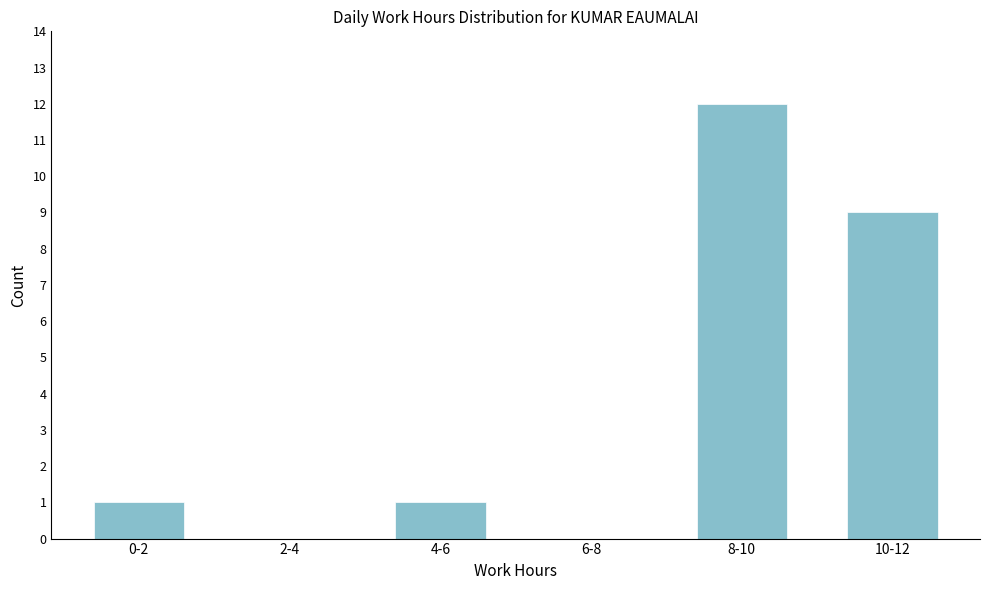

Reading left to right, transcribe all the data shown in this chart.

0-2=1	2-4=0	4-6=1	6-8=0	8-10=12	10-12=9